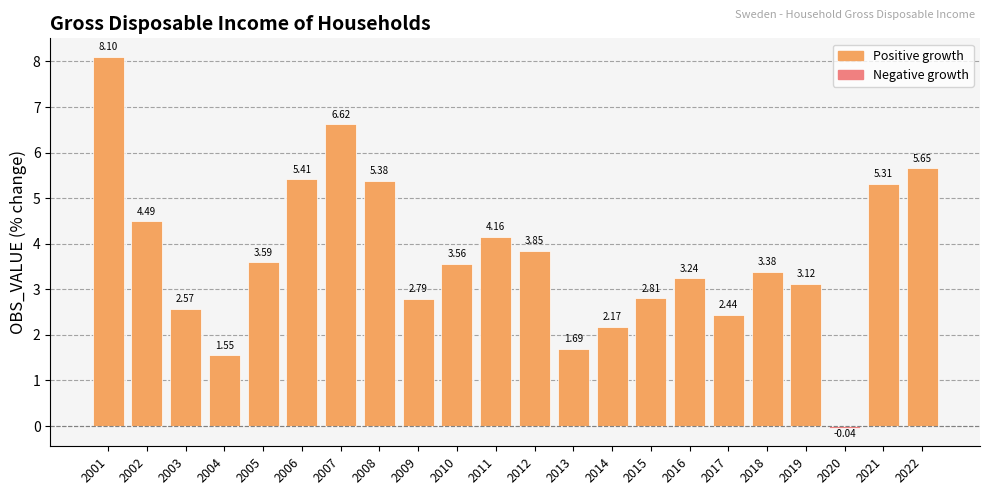

Which label corresponds to the largest value in the chart?

2001